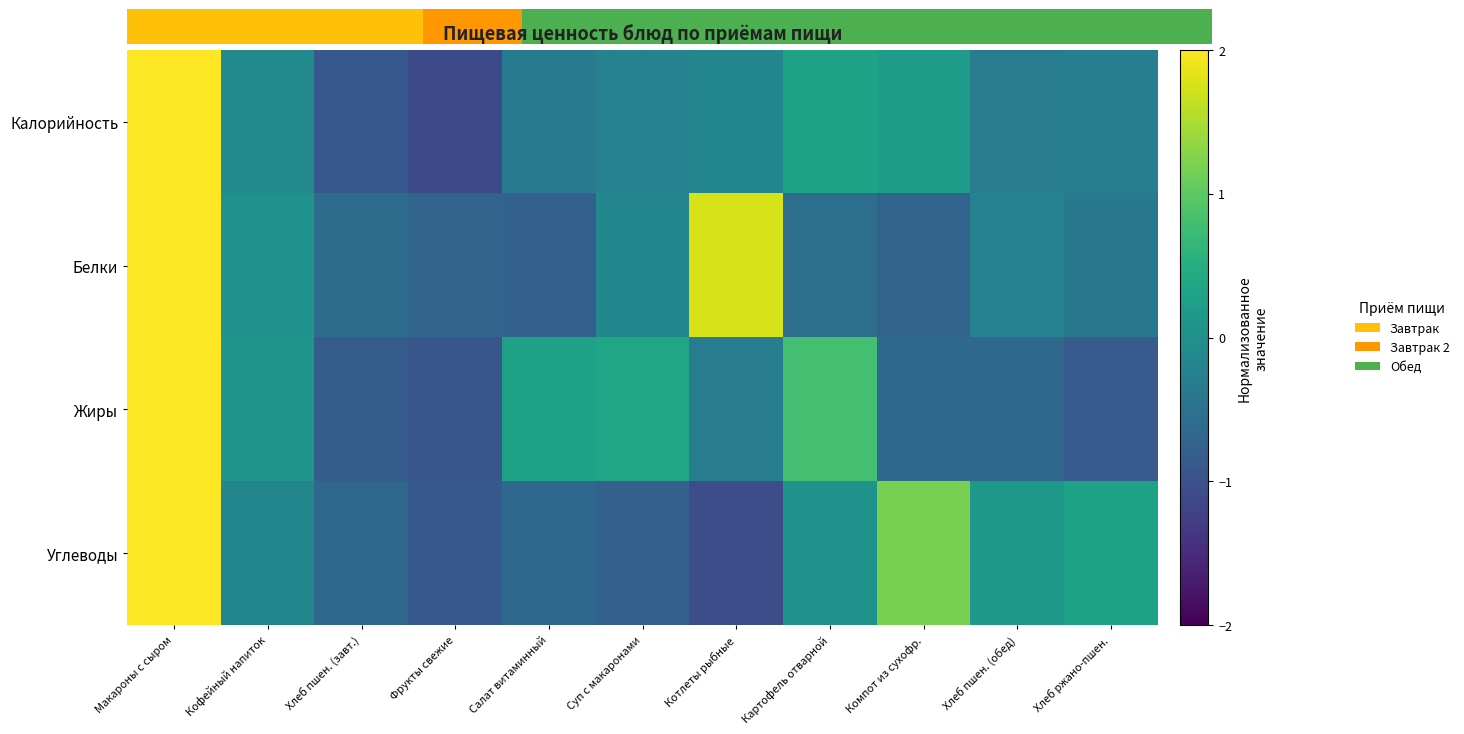

Reading left to right, extract all data points from this chart.

Калорийность: Макароны с сыром=2.9	Кофейный напиток=-0.1	Хлеб пшен. (завт.)=-0.9	Фрукты свежие=-1.1	Салат витаминный=-0.4	Суп с макаронами=-0.2	Котлеты рыбные=-0.1	Картофель отварной=0.3	Компот из сухофр.=0.2	Хлеб пшен. (обед)=-0.3	Хлеб ржано-пшен.=-0.3
Белки: Макароны с сыром=2.3	Кофейный напиток=0.0	Хлеб пшен. (завт.)=-0.6	Фрукты свежие=-0.7	Салат витаминный=-0.8	Суп с макаронами=-0.2	Котлеты рыбные=1.8	Картофель отварной=-0.6	Компот из сухофр.=-0.7	Хлеб пшен. (обед)=-0.2	Хлеб ржано-пшен.=-0.4
Жиры: Макароны с сыром=2.6	Кофейный напиток=0.1	Хлеб пшен. (завт.)=-0.8	Фрукты свежие=-0.9	Салат витаминный=0.3	Суп с макаронами=0.4	Котлеты рыбные=-0.3	Картофель отварной=0.8	Компот из сухофр.=-0.6	Хлеб пшен. (обед)=-0.7	Хлеб ржано-пшен.=-0.8
Углеводы: Макароны с сыром=2.5	Кофейный напиток=-0.2	Хлеб пшен. (завт.)=-0.6	Фрукты свежие=-0.9	Салат витаминный=-0.6	Суп с макаронами=-0.8	Котлеты рыбные=-1.1	Картофель отварной=0.0	Компот из сухофр.=1.2	Хлеб пшен. (обед)=0.1	Хлеб ржано-пшен.=0.3